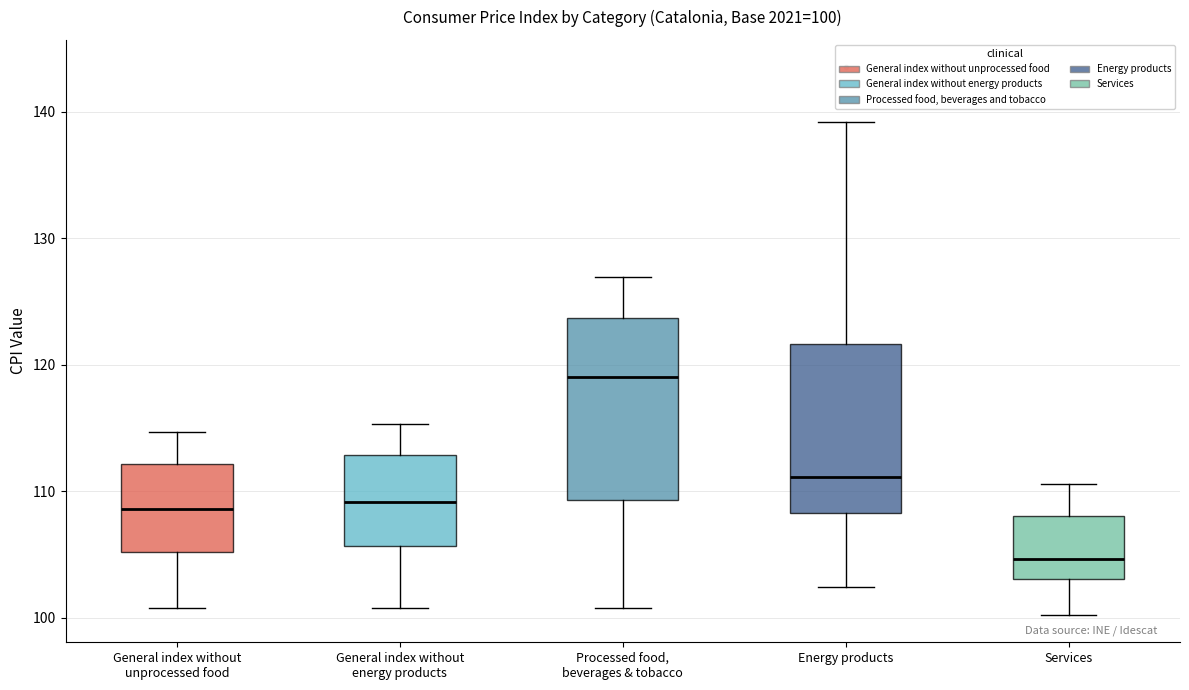

Which box's median line is the highest?

Processed food, beverages & tobacco